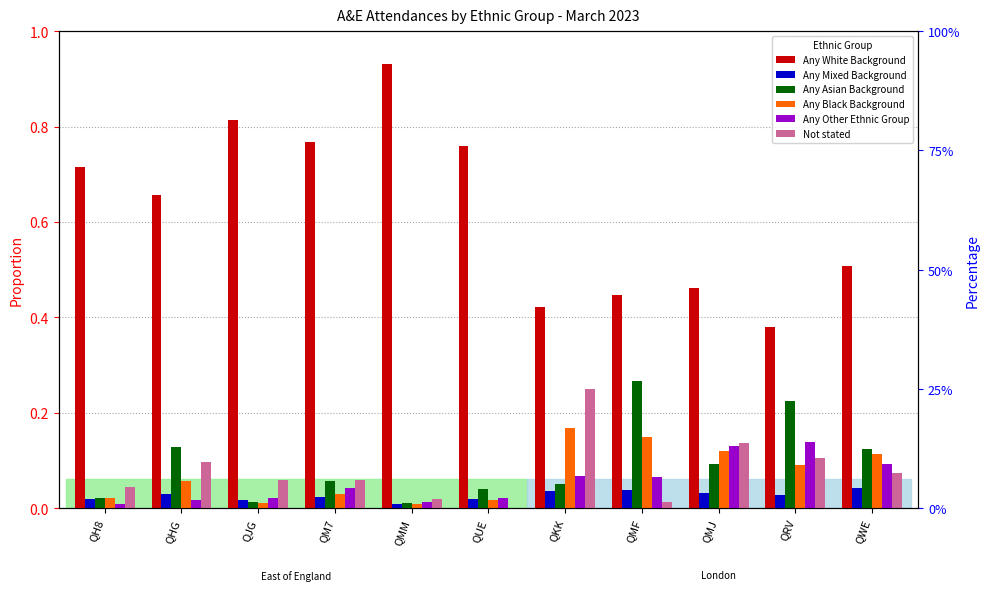

What is the label of the 9th bar from the right?

QJG